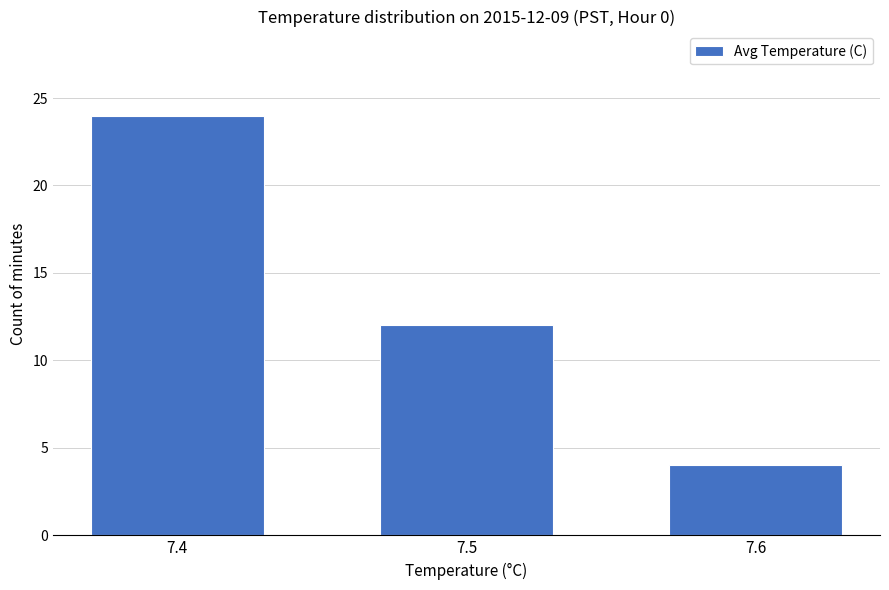

How many values are between 4 and 24?

3